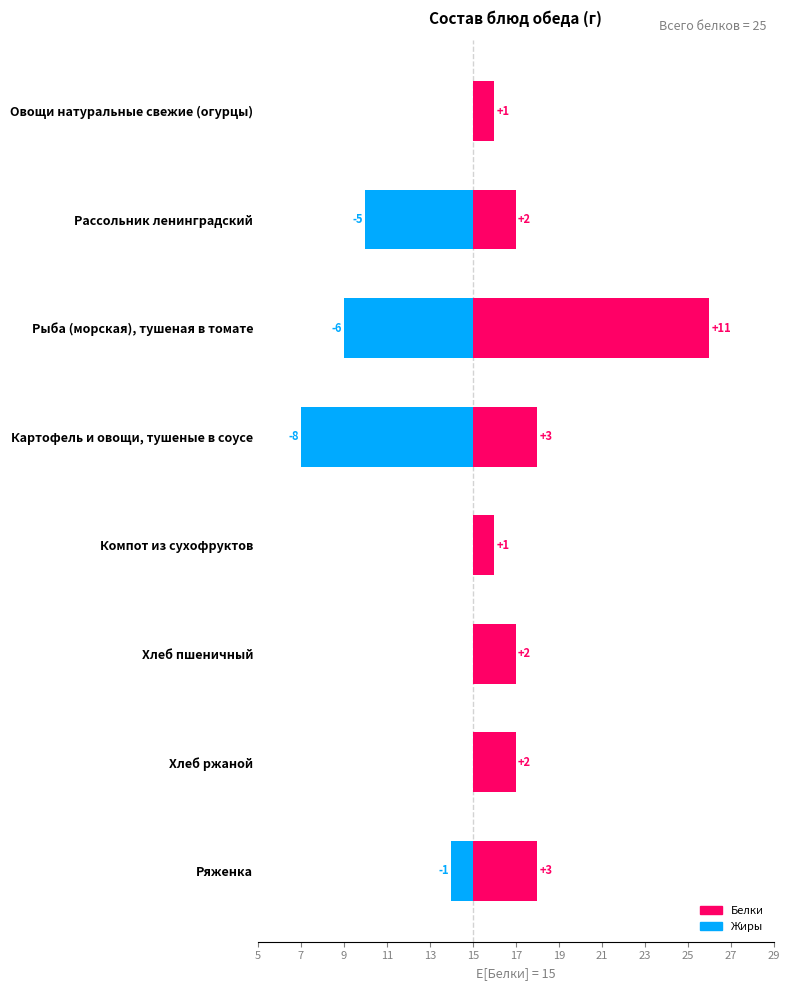

Count the number of categories in the chart.

8